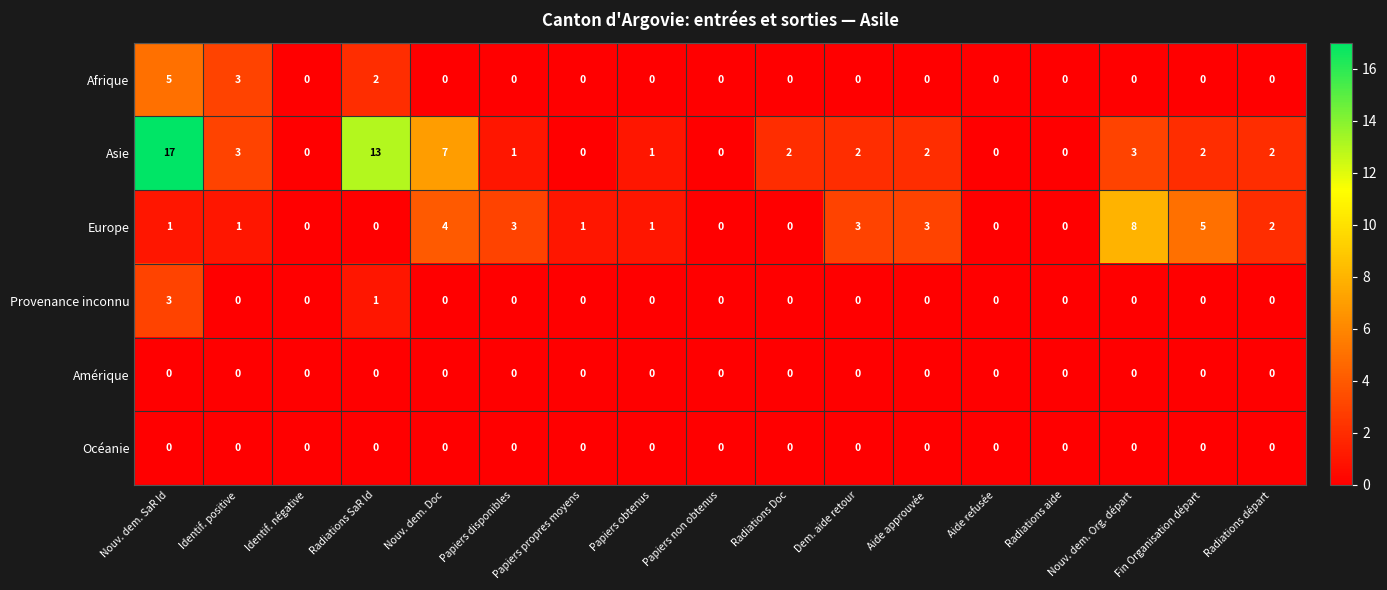

At which category is the sum across all series the highest?

Nouv. dem. SaR Id